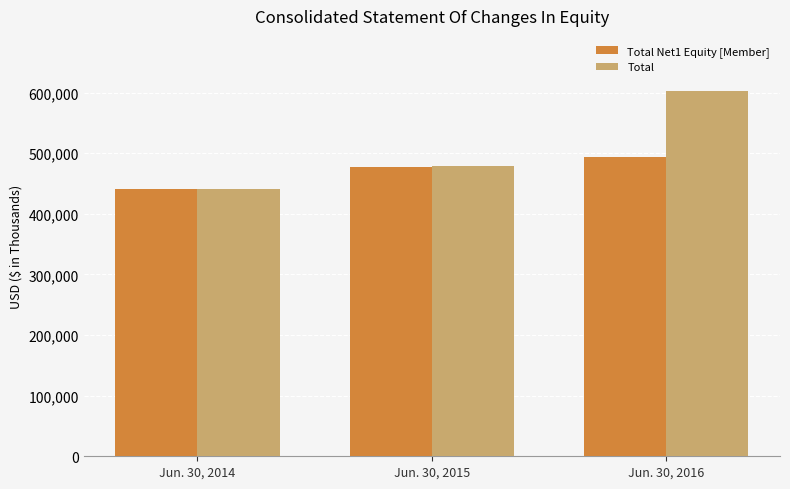

What is the value of the Total bar at the 3rd from the left?

603220